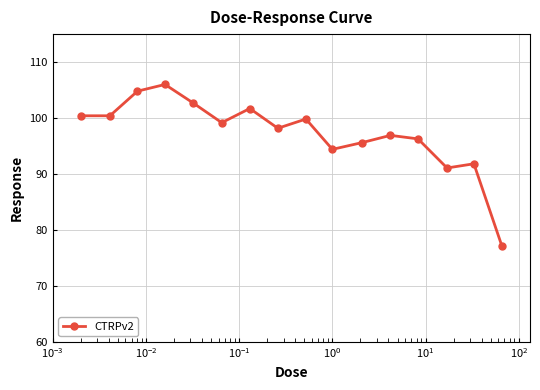

What is the difference between the maximum and minimum values?

28.9